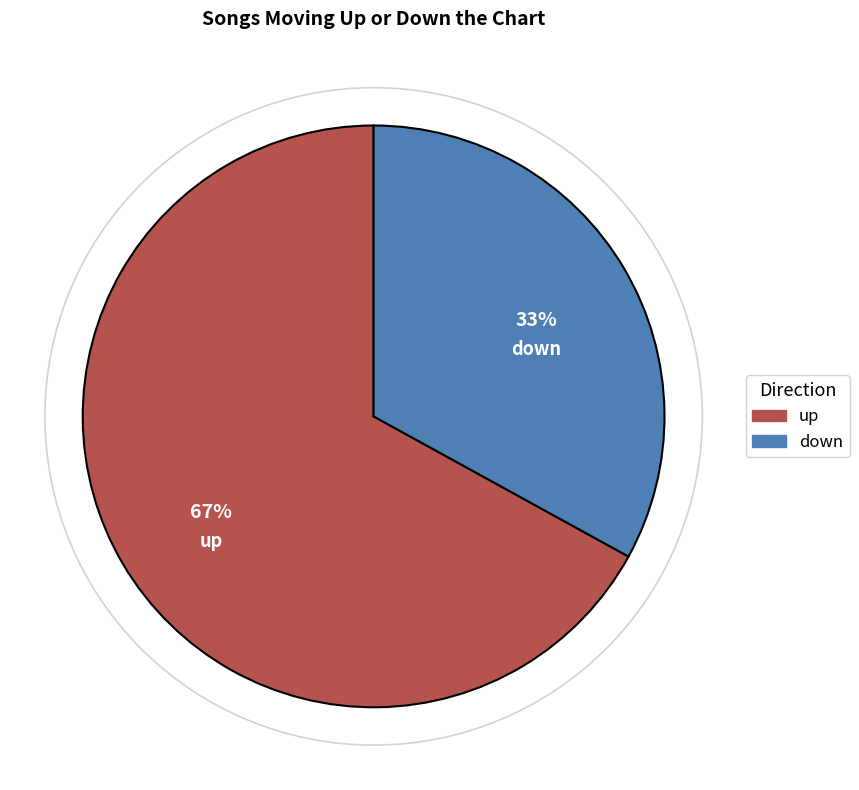

True or false: up accounts for 75% of the total.

False